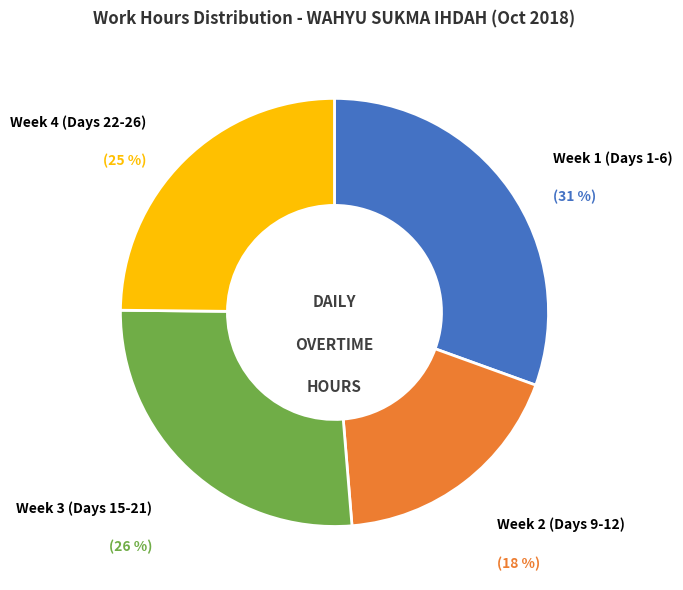

Is there any slice that represents more than half of the pie?

No